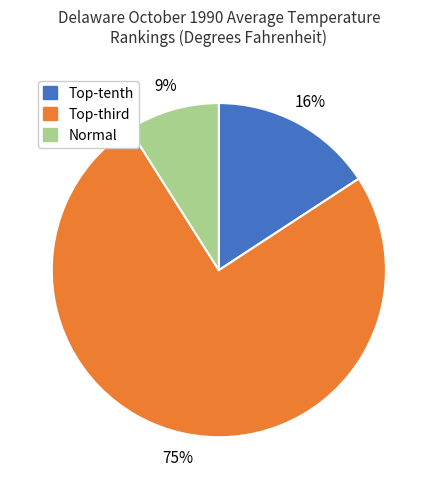

Does any single category account for the majority?

Yes